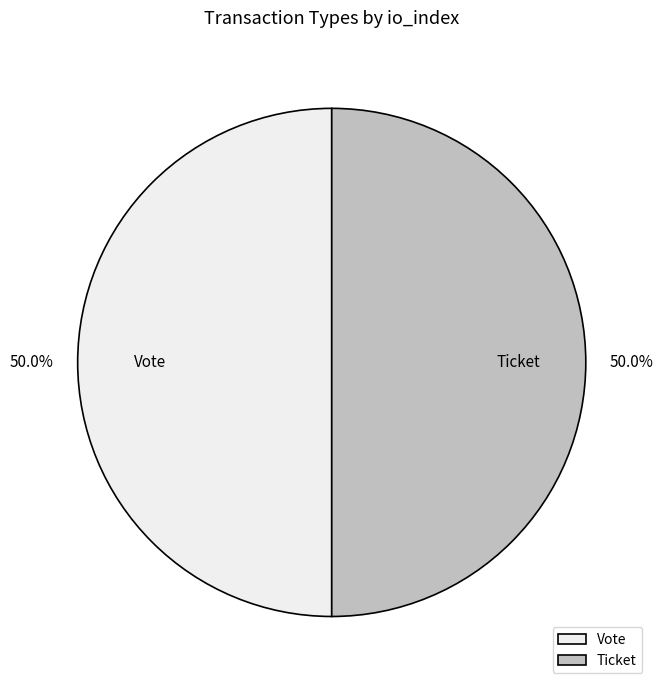

Approximately how many times larger is the value at Ticket compared to Vote?

1.0